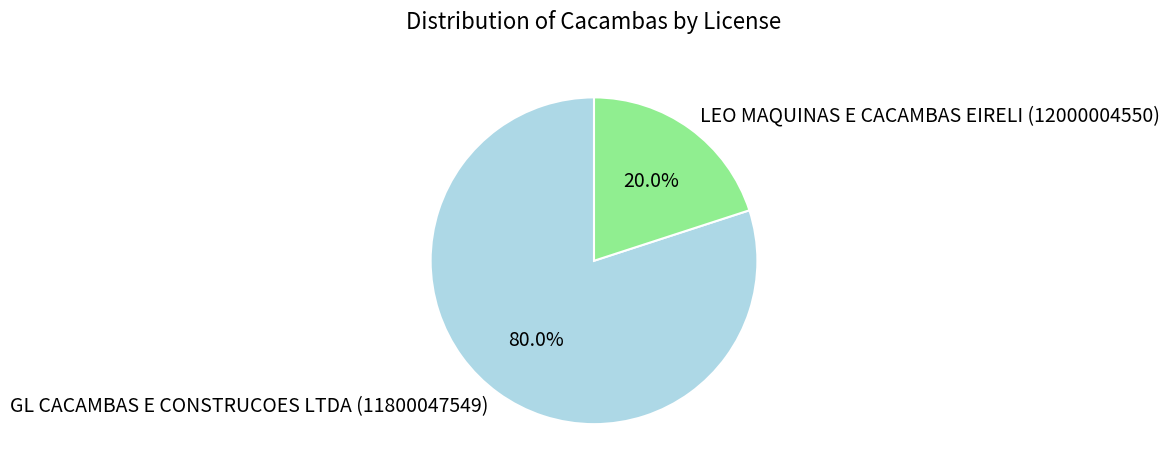

Which category has the biggest portion of the pie?

GL CACAMBAS E CONSTRUCOES LTDA (11800047549)